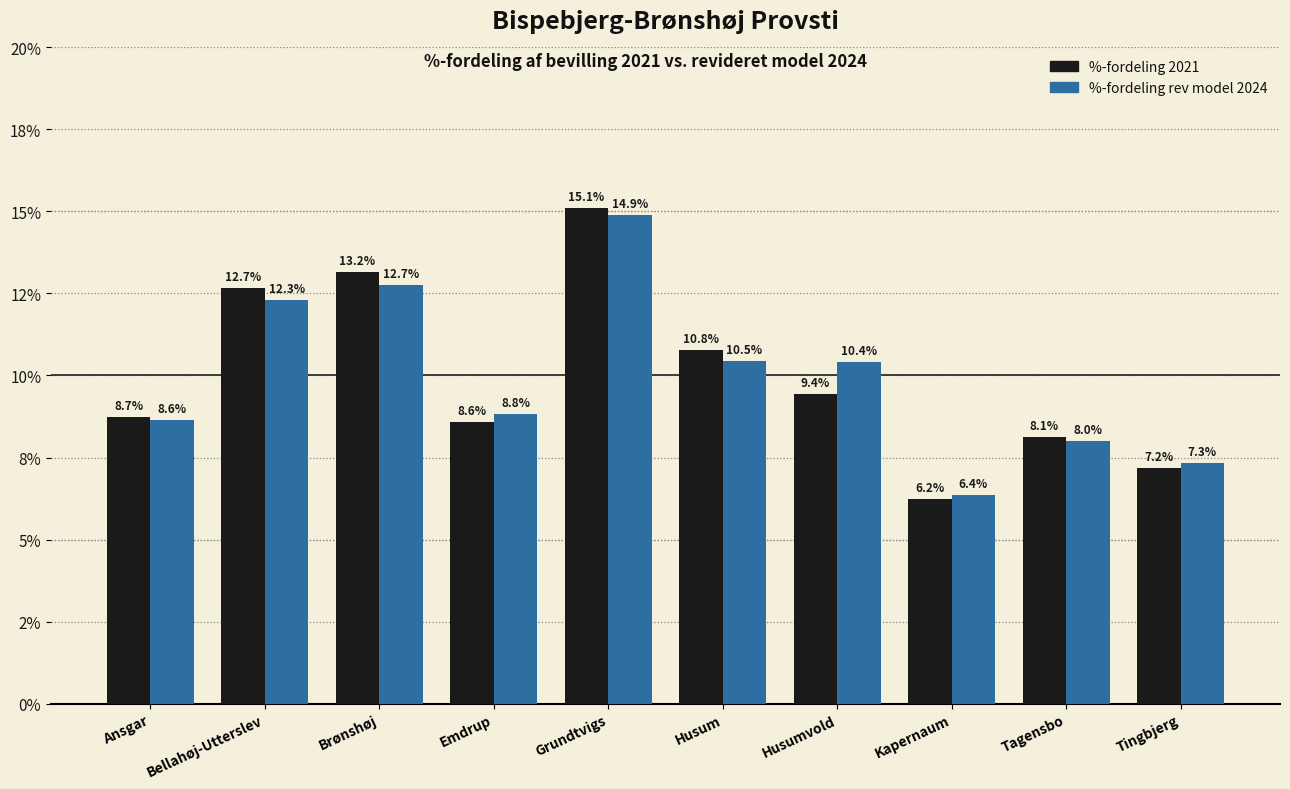

What are all the series names shown in the legend?

%-fordeling 2021, %-fordeling rev model 2024